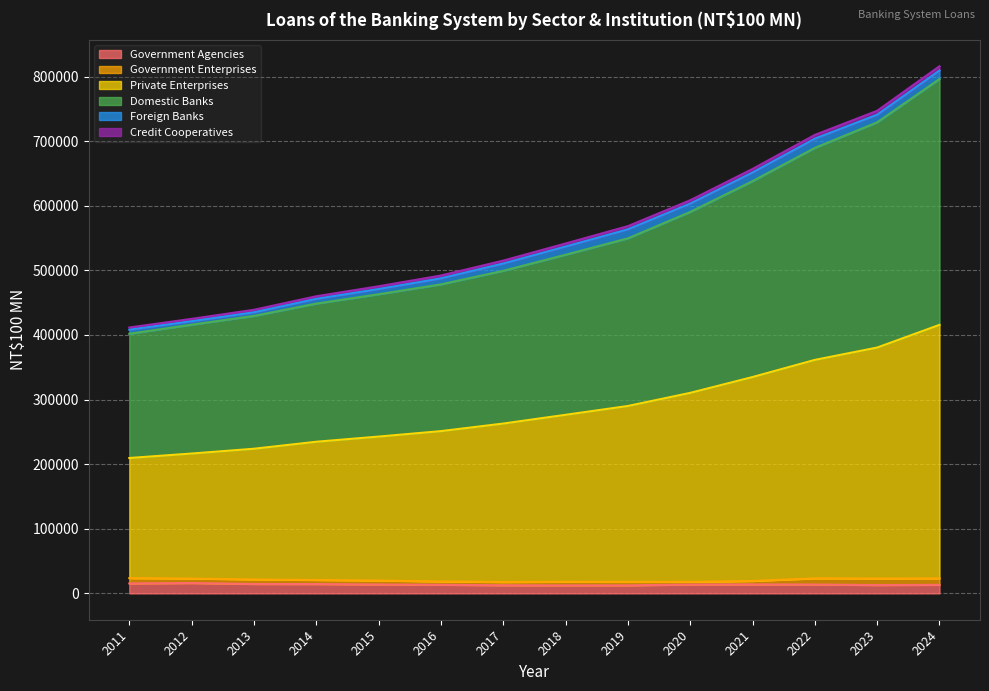

True or false: Private Enterprises and Government Agencies cross at least once.

False